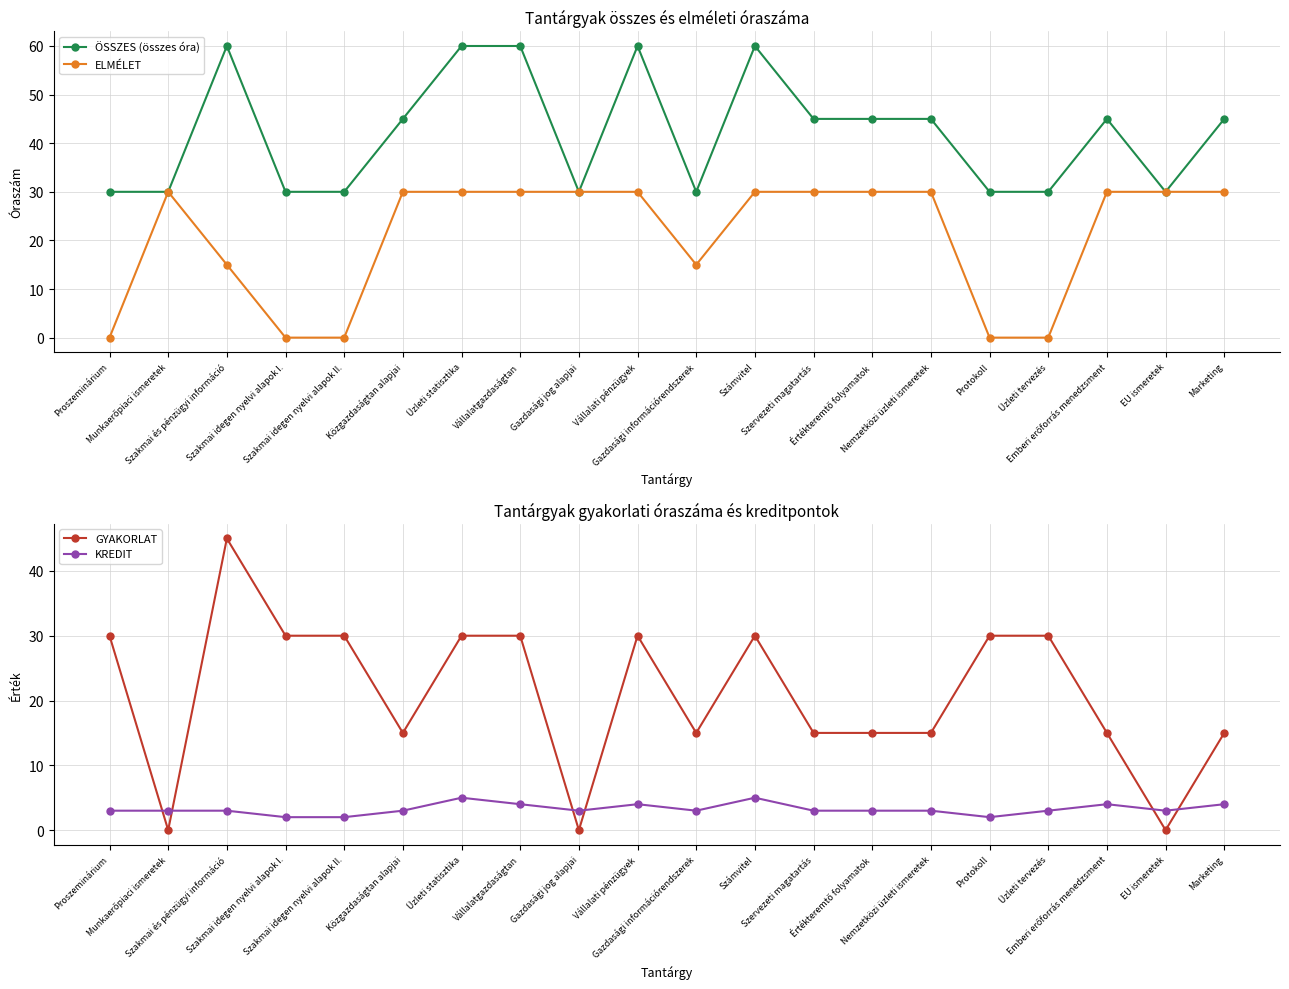

What is the sum of the KREDIT values at Emberi erőforrás menedzsment and Gazdasági jog alapjai?

7